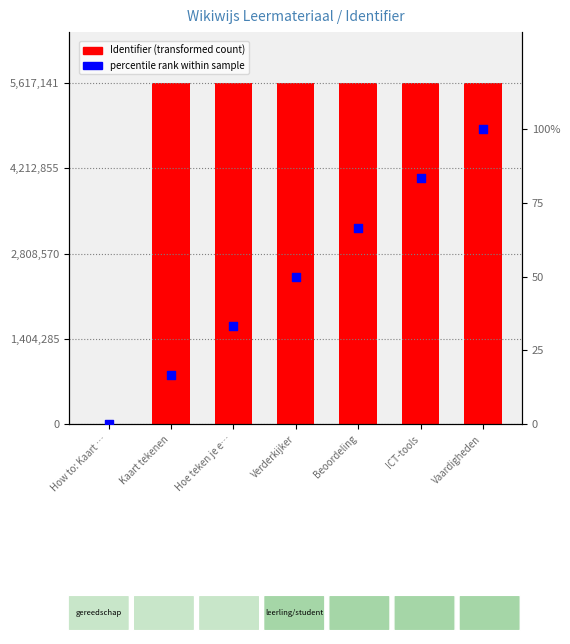

Which series reaches the minimum Y coordinate?

Identifier (transformed count)